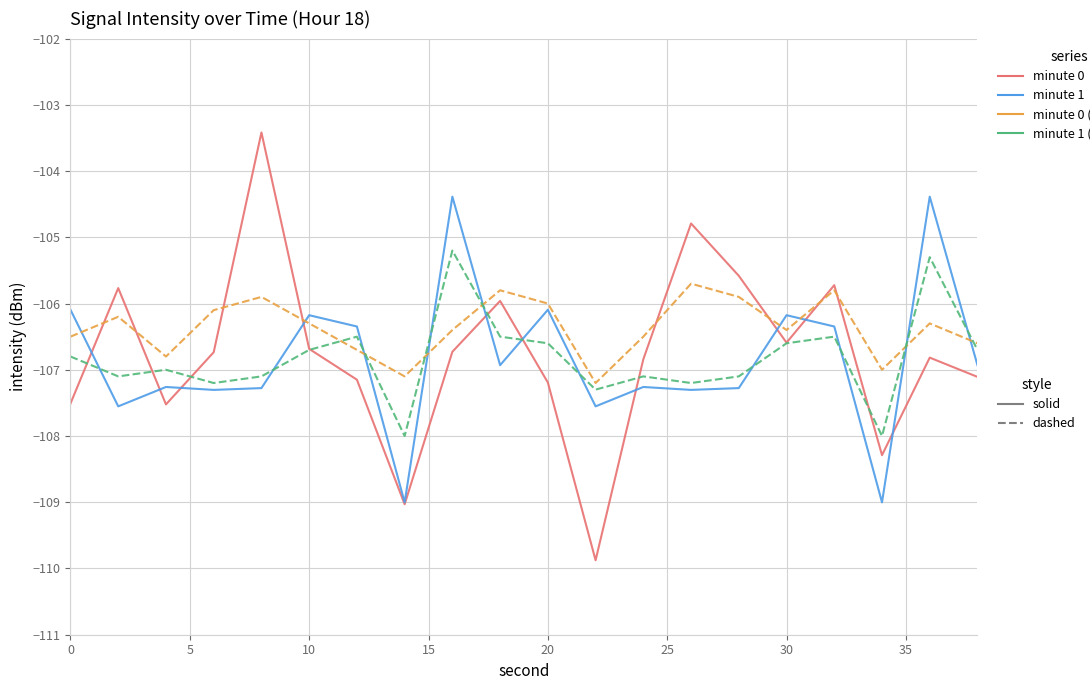

What is the maximum value shown in the chart?

-103.4